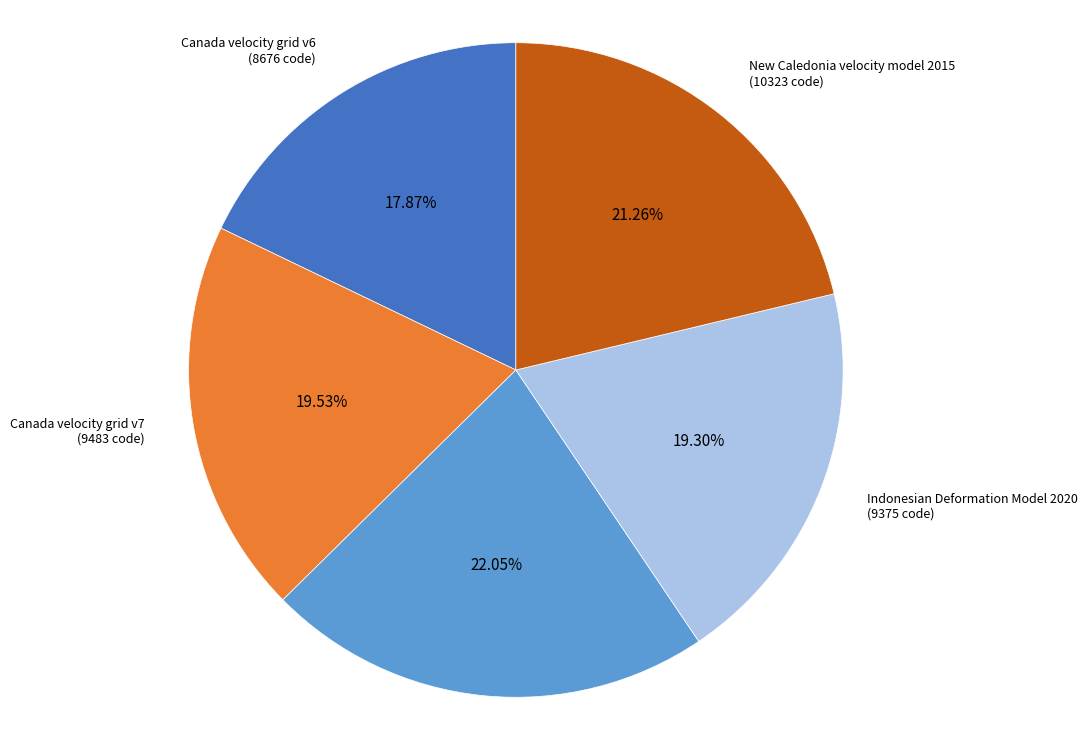

Combined, do Indonesian Deformation Model 2020 and Canada velocity grid v6 account for over 50%?

No